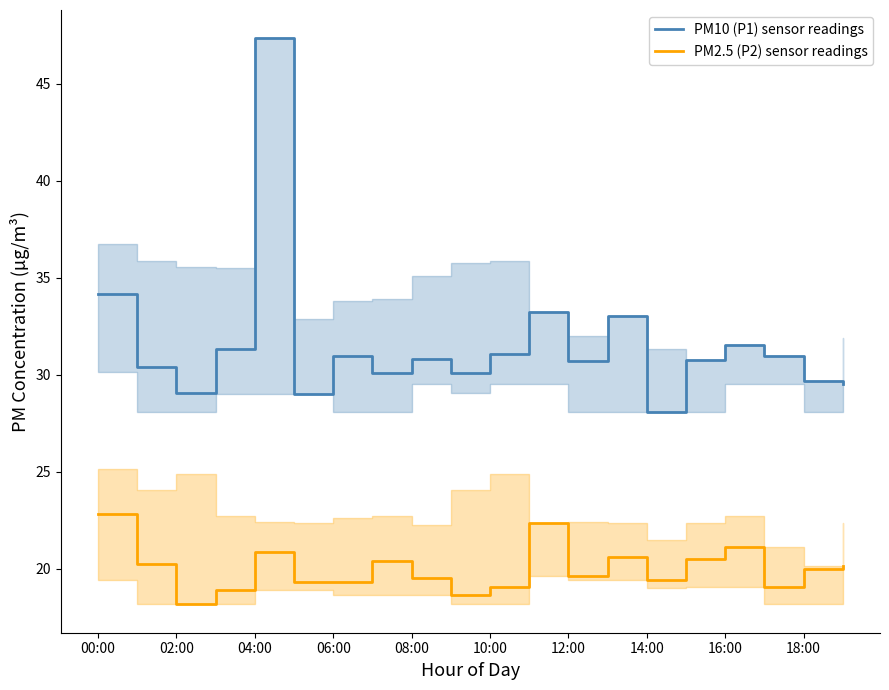

How many lines are shown in the chart?

2